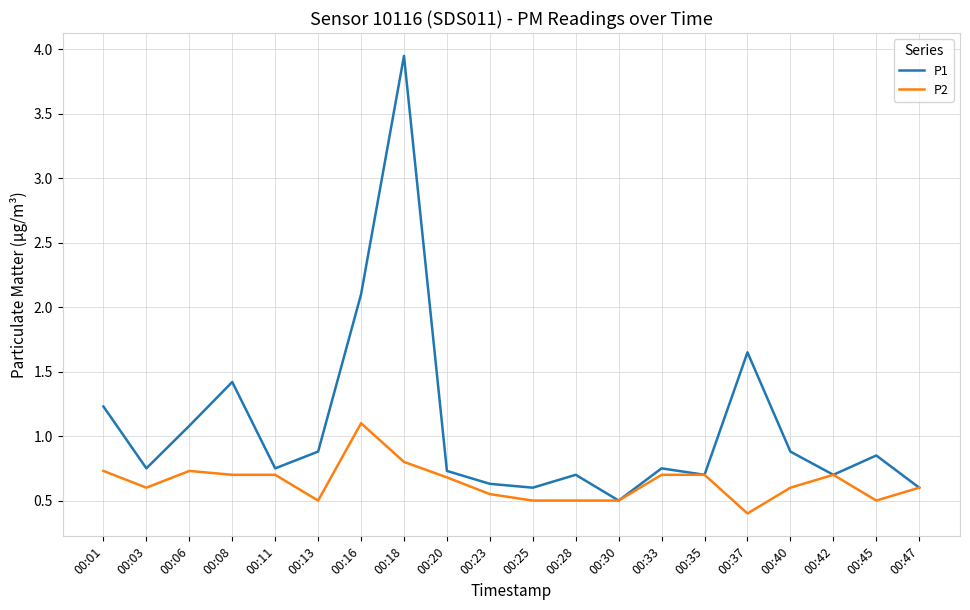

What is the spread (max minus min) of values at 00:01?

0.5